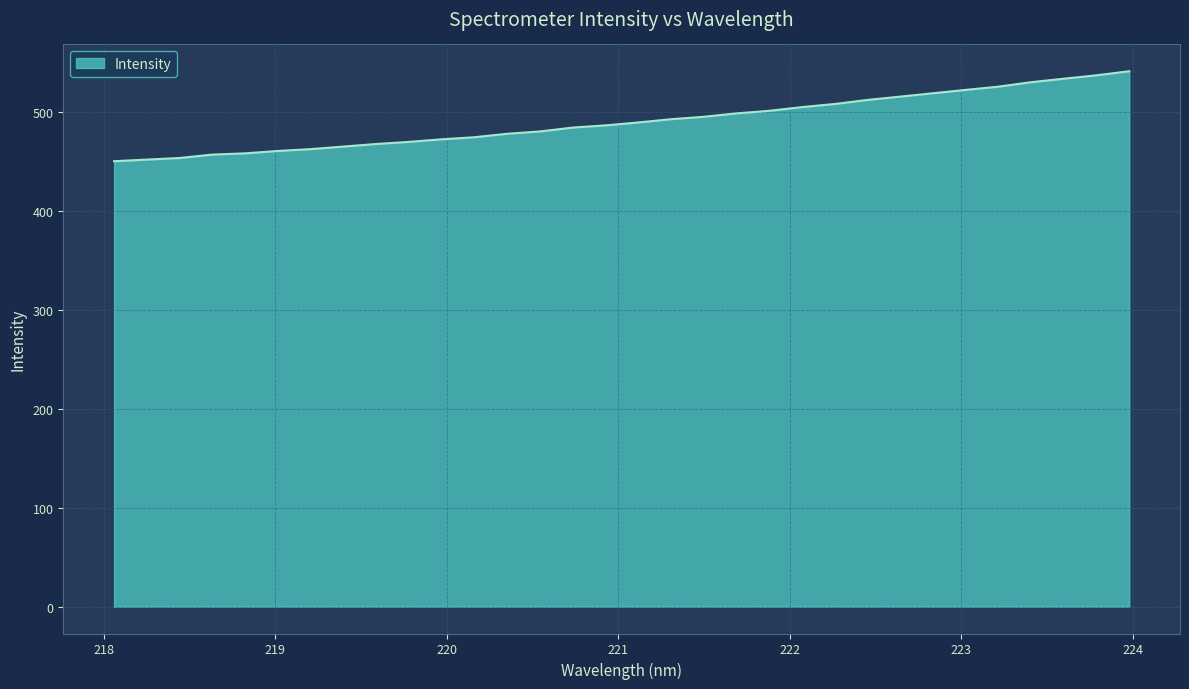

What is the difference between the maximum and minimum values?

91.0